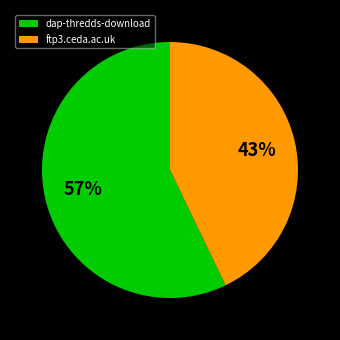

Between dap-thredds-download and ftp3.ceda.ac.uk, which is larger?

dap-thredds-download